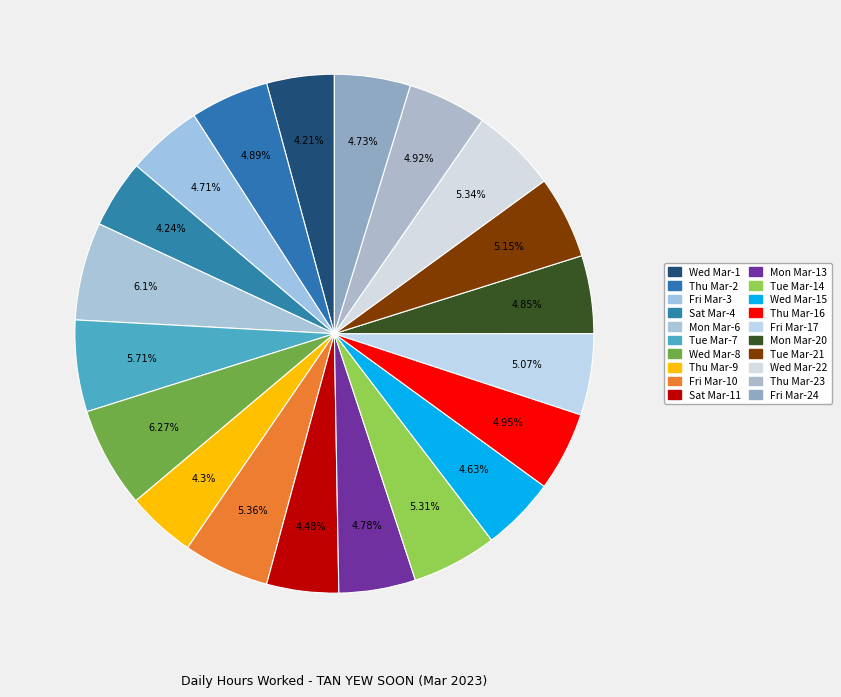

Does any single category account for the majority?

No